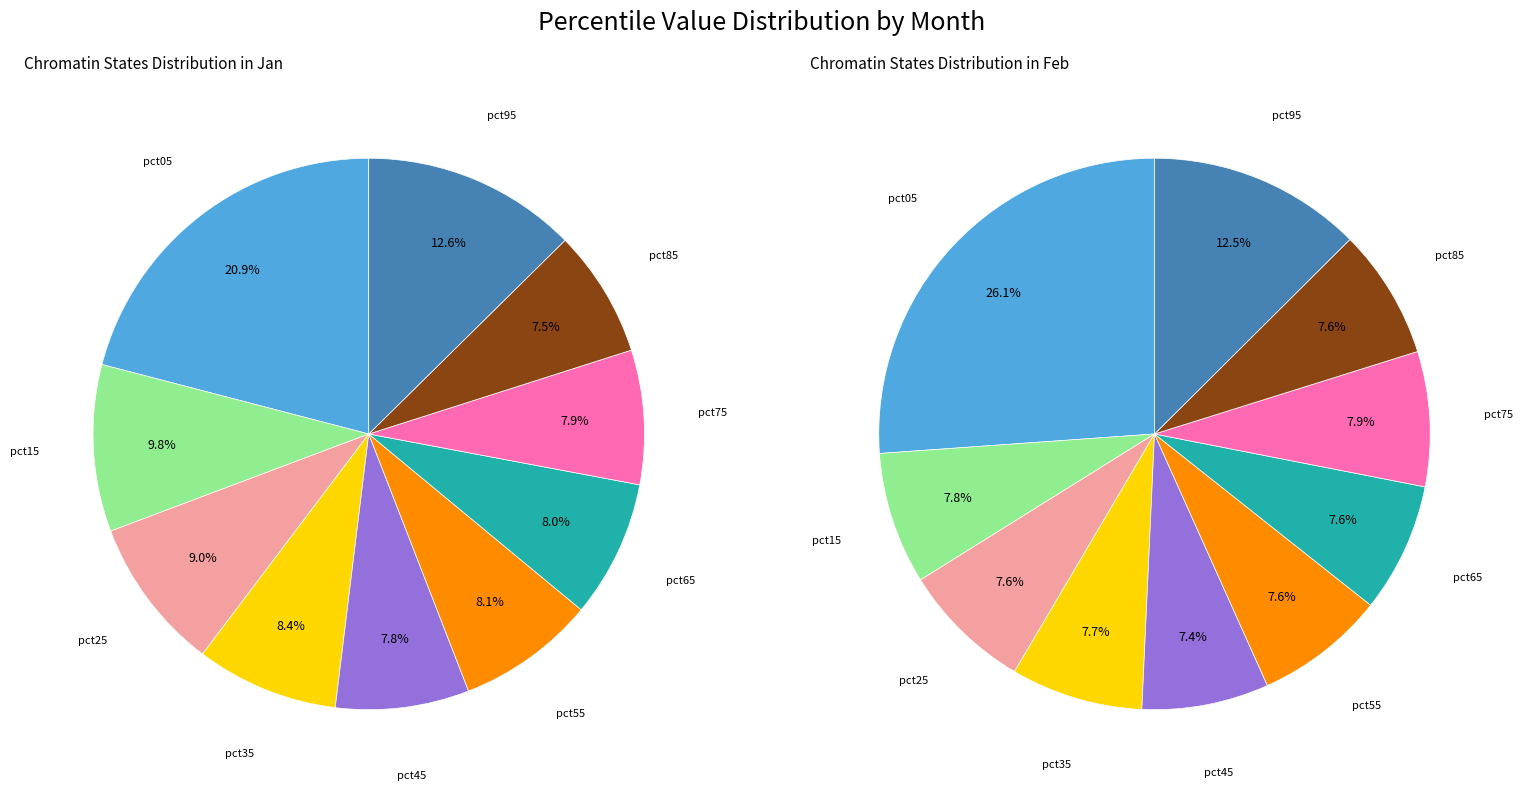

To the nearest percent, what is the average slice percentage?

10%